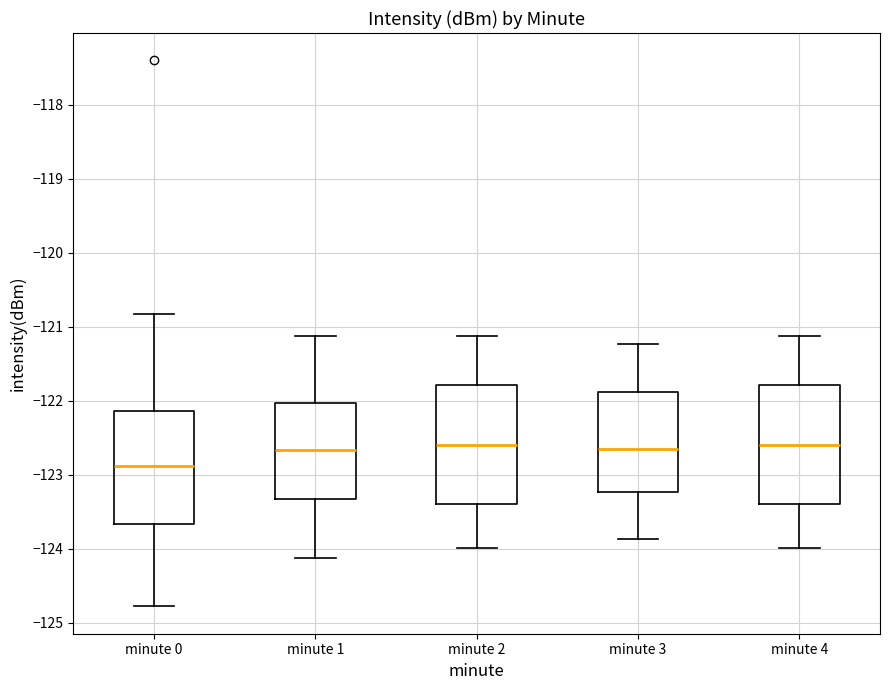

Reading left to right, read every box against the y-axis: the position of its median line, the range the box covers, and the ends of its whiskers. The values are not printed on the chart, so give them approximately, as read against the axis.

minute 0: median -122.9, box -123.7 to -122.1, whiskers -124.8 to -120.8
minute 1: median -122.7, box -123.3 to -122.0, whiskers -124.1 to -121.1
minute 2: median -122.6, box -123.4 to -121.8, whiskers -124.0 to -121.1
minute 3: median -122.7, box -123.2 to -121.9, whiskers -123.9 to -121.2
minute 4: median -122.6, box -123.4 to -121.8, whiskers -124.0 to -121.1